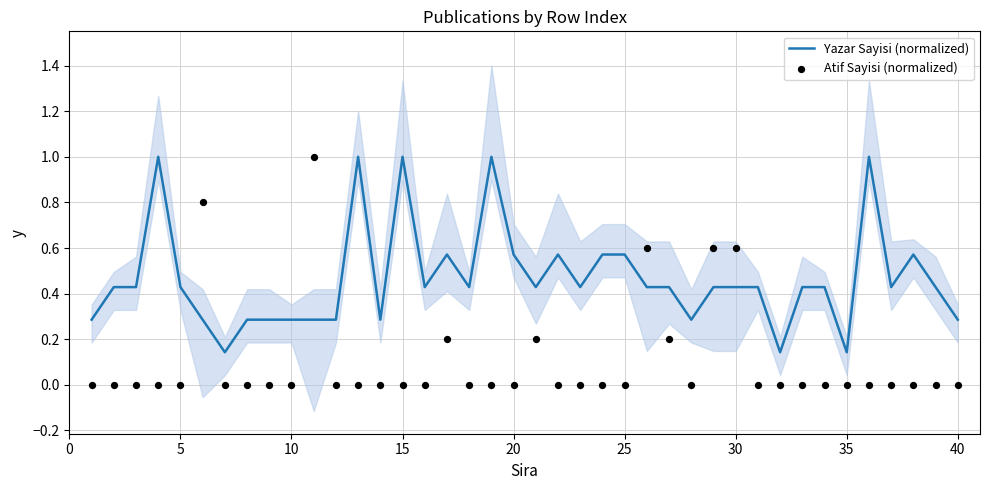

Which series reaches the maximum Y coordinate?

Yazar Sayisi (normalized)